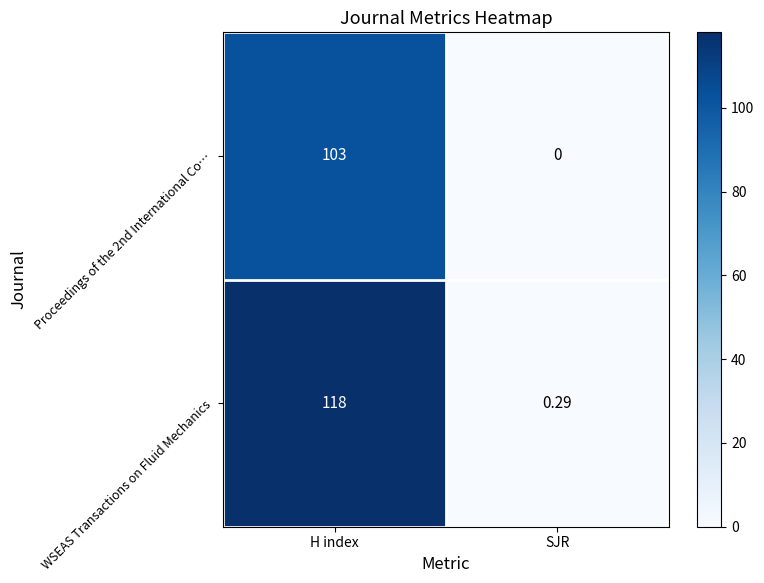

At which category is the sum across all series the highest?

H index